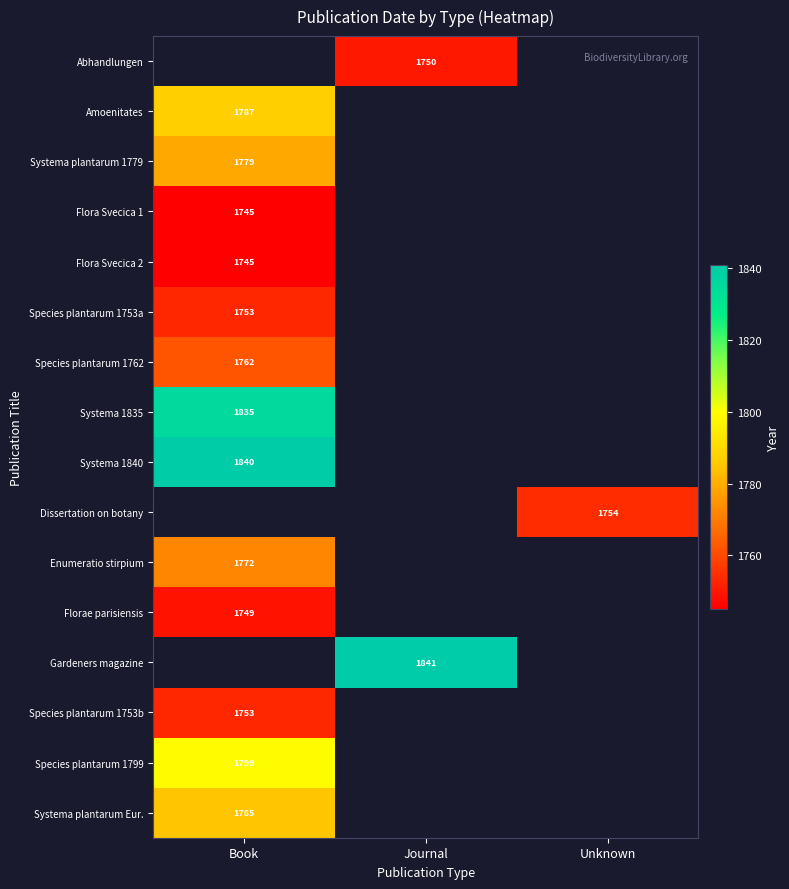

Is it true that Species plantarum 1762 equals 1762 at Book?

True